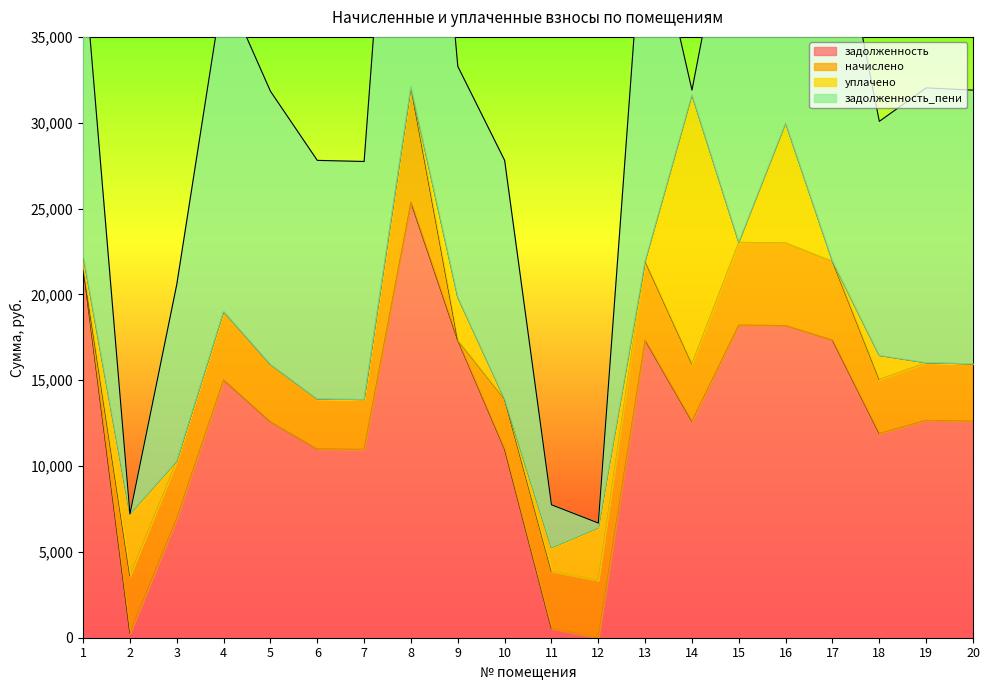

What is the spread (max minus min) of values at 15?

23031.1